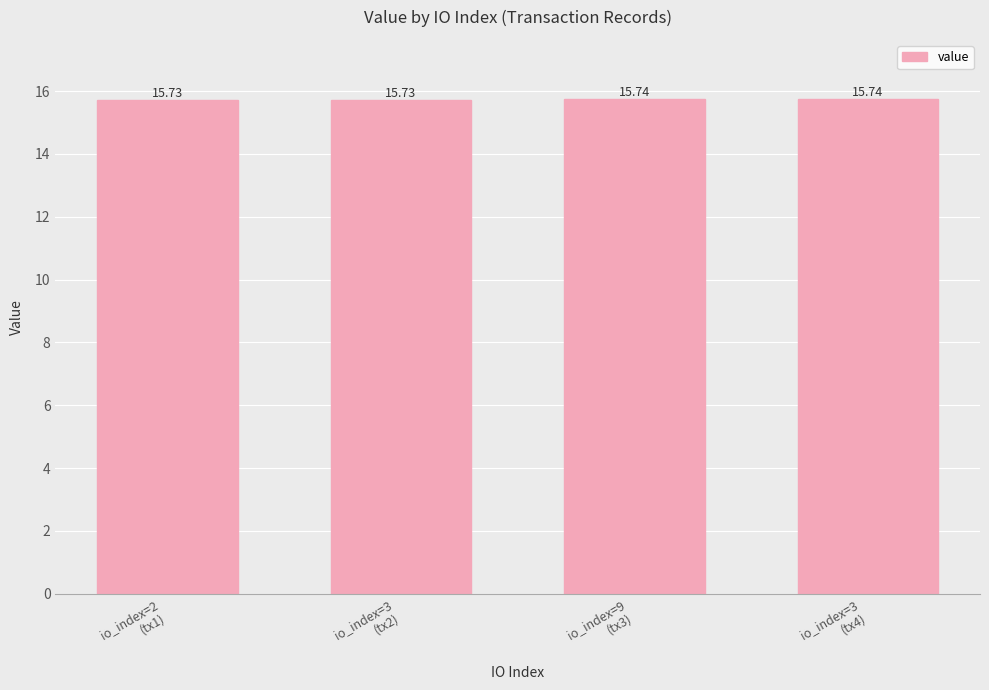

Does the chart contain stacked bars?

No